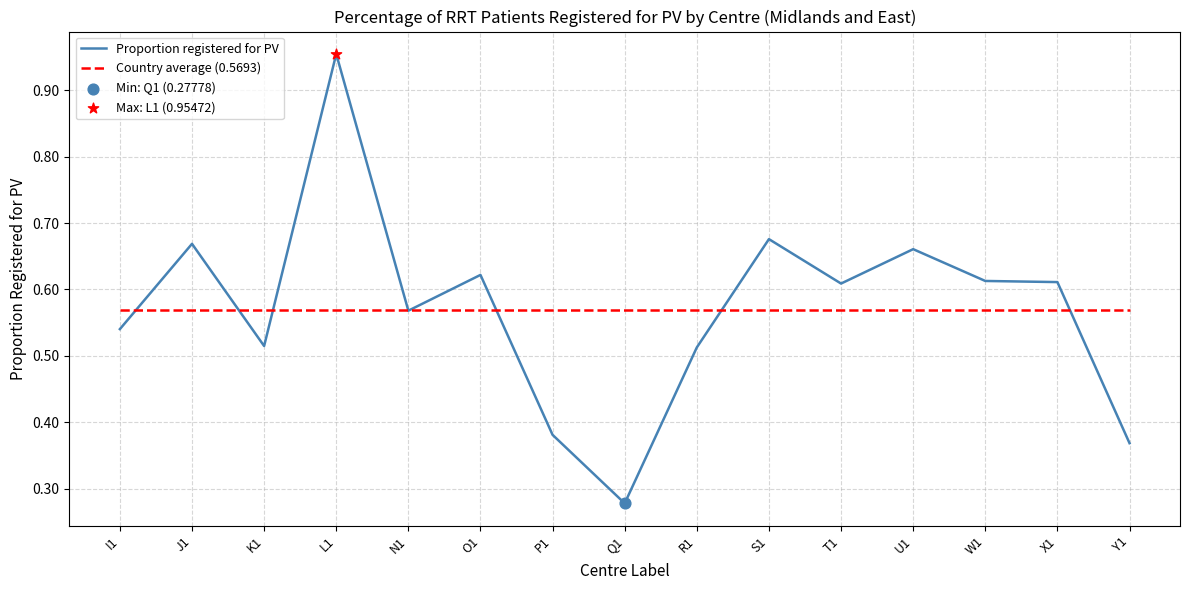

At which category is the sum across all series the highest?

L1